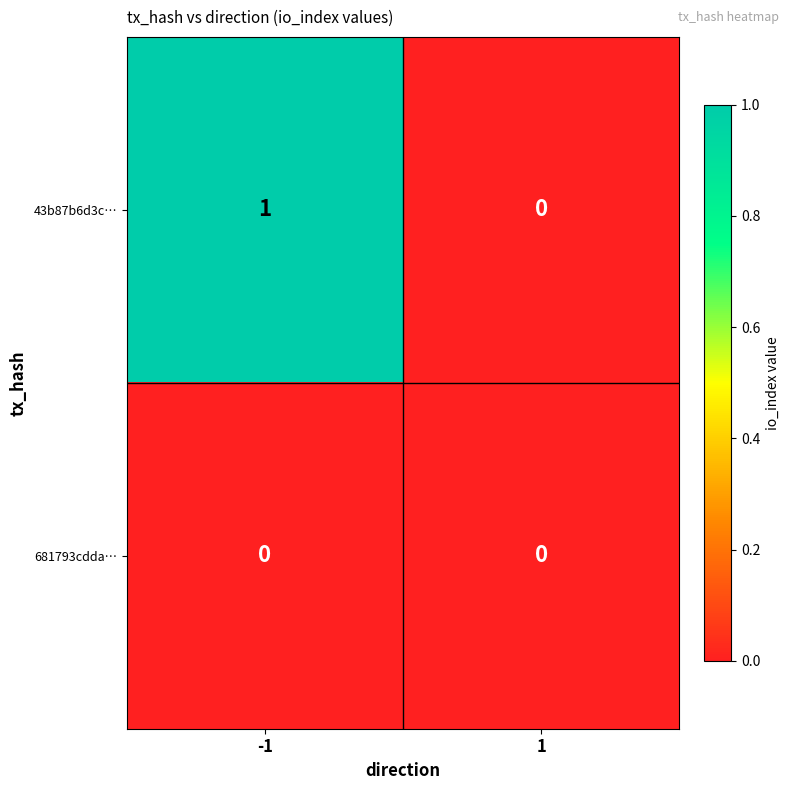

What is the spread (max minus min) of values at -1?

1